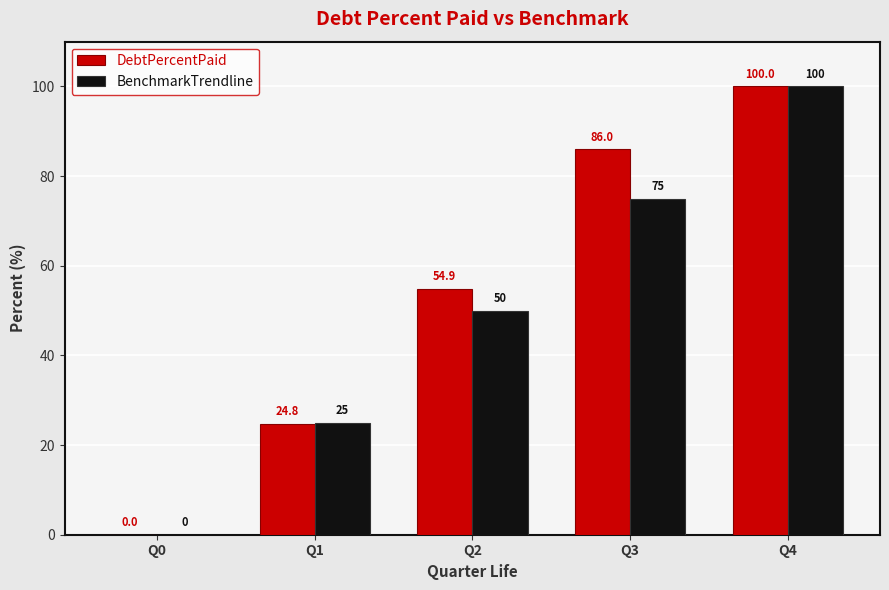

Which series has the largest total across all categories?

DebtPercentPaid